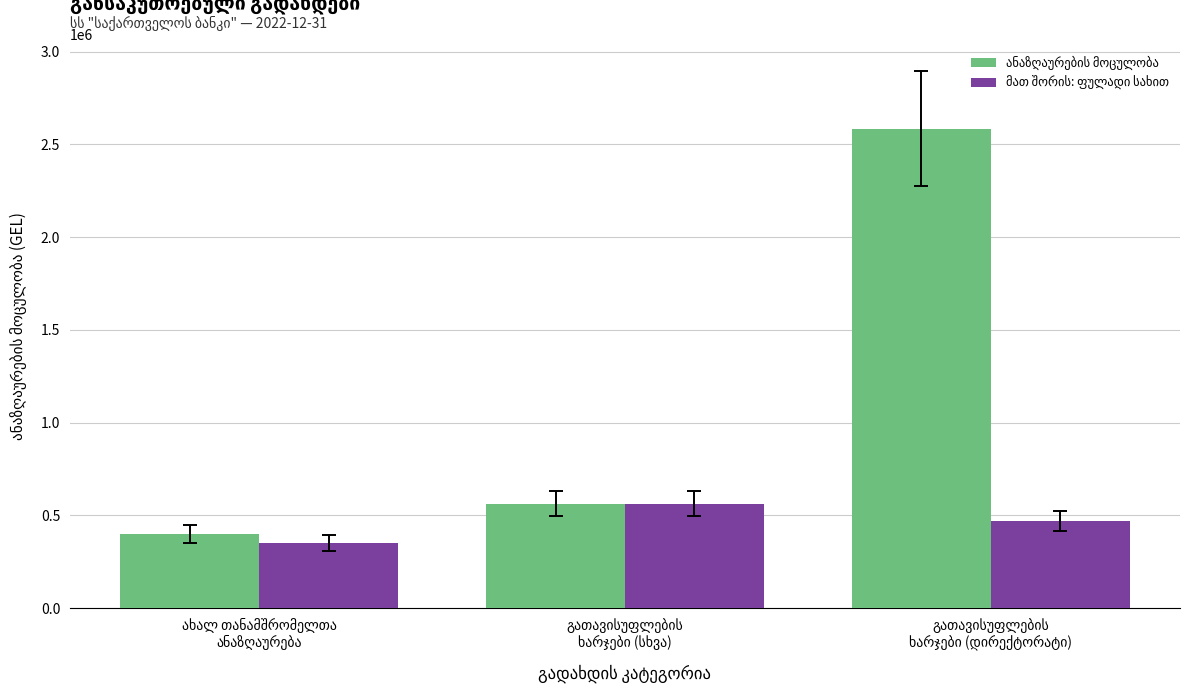

What is the greatest value displayed?

2584336.3